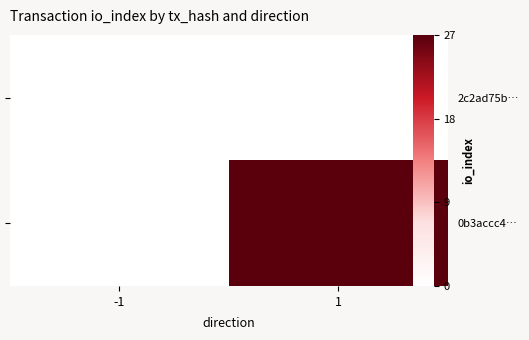

At which category is the sum across all series the highest?

1